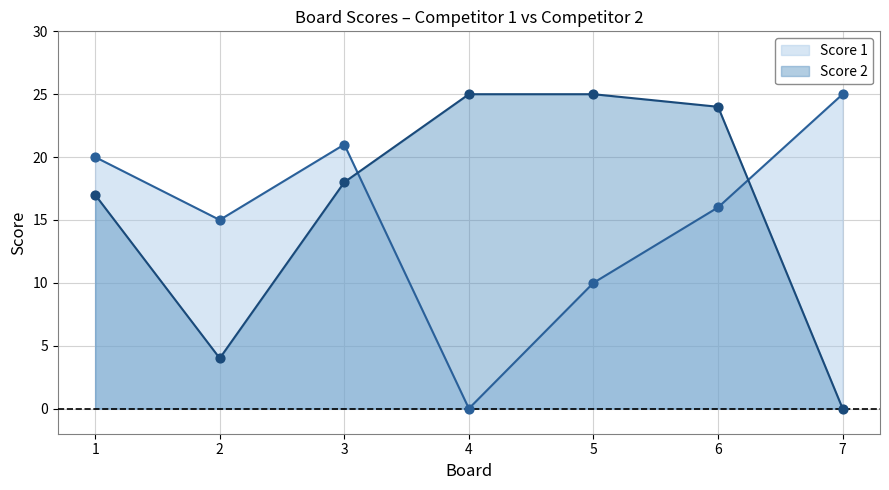

Which series contains the highest Y value?

Score 1